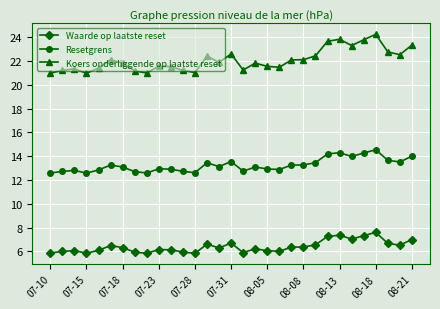

True or false: Koers onderliggende op laatste reset and Resetgrens intersect in this chart.

False